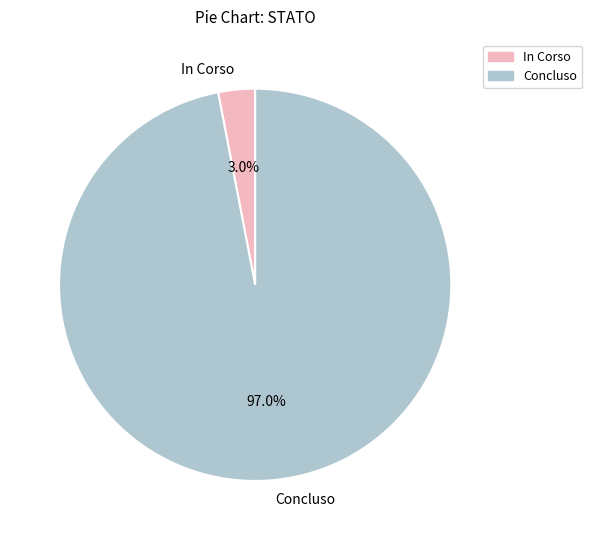

To the nearest percent, what is the difference between the largest and smallest slice percentages?

94%